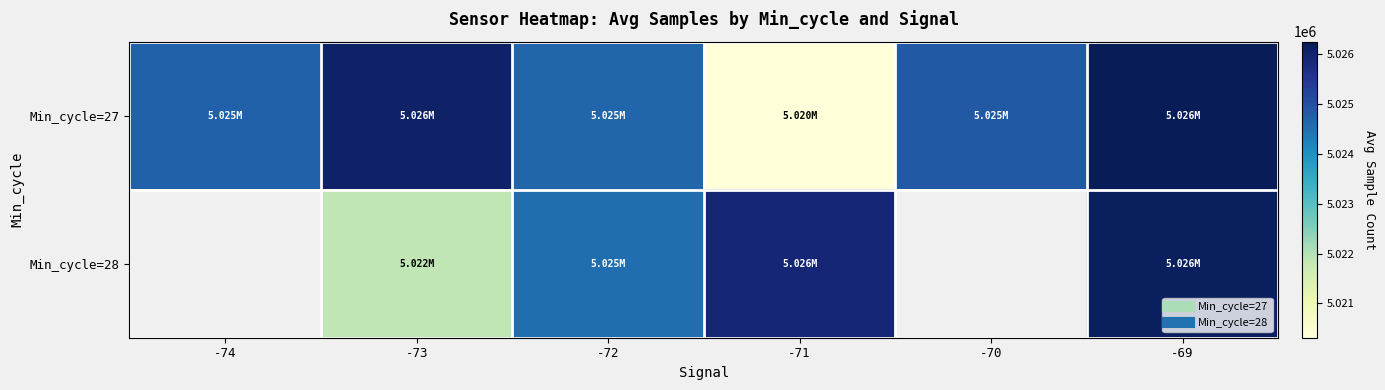

At which category does the chart reach its minimum across all series?

-71